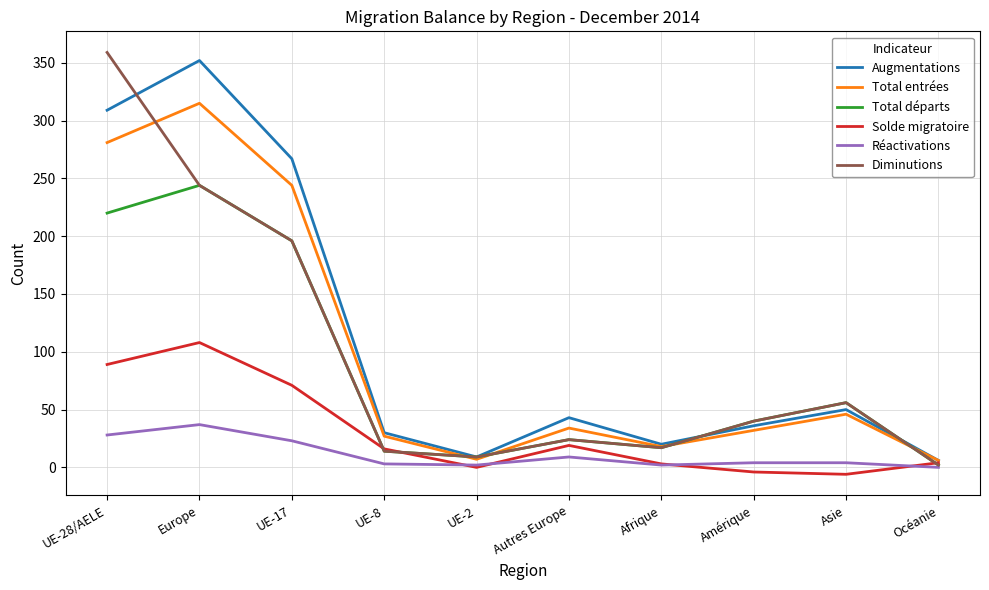

What is the difference between the Solde migratoire values at Afrique and Océanie?

1